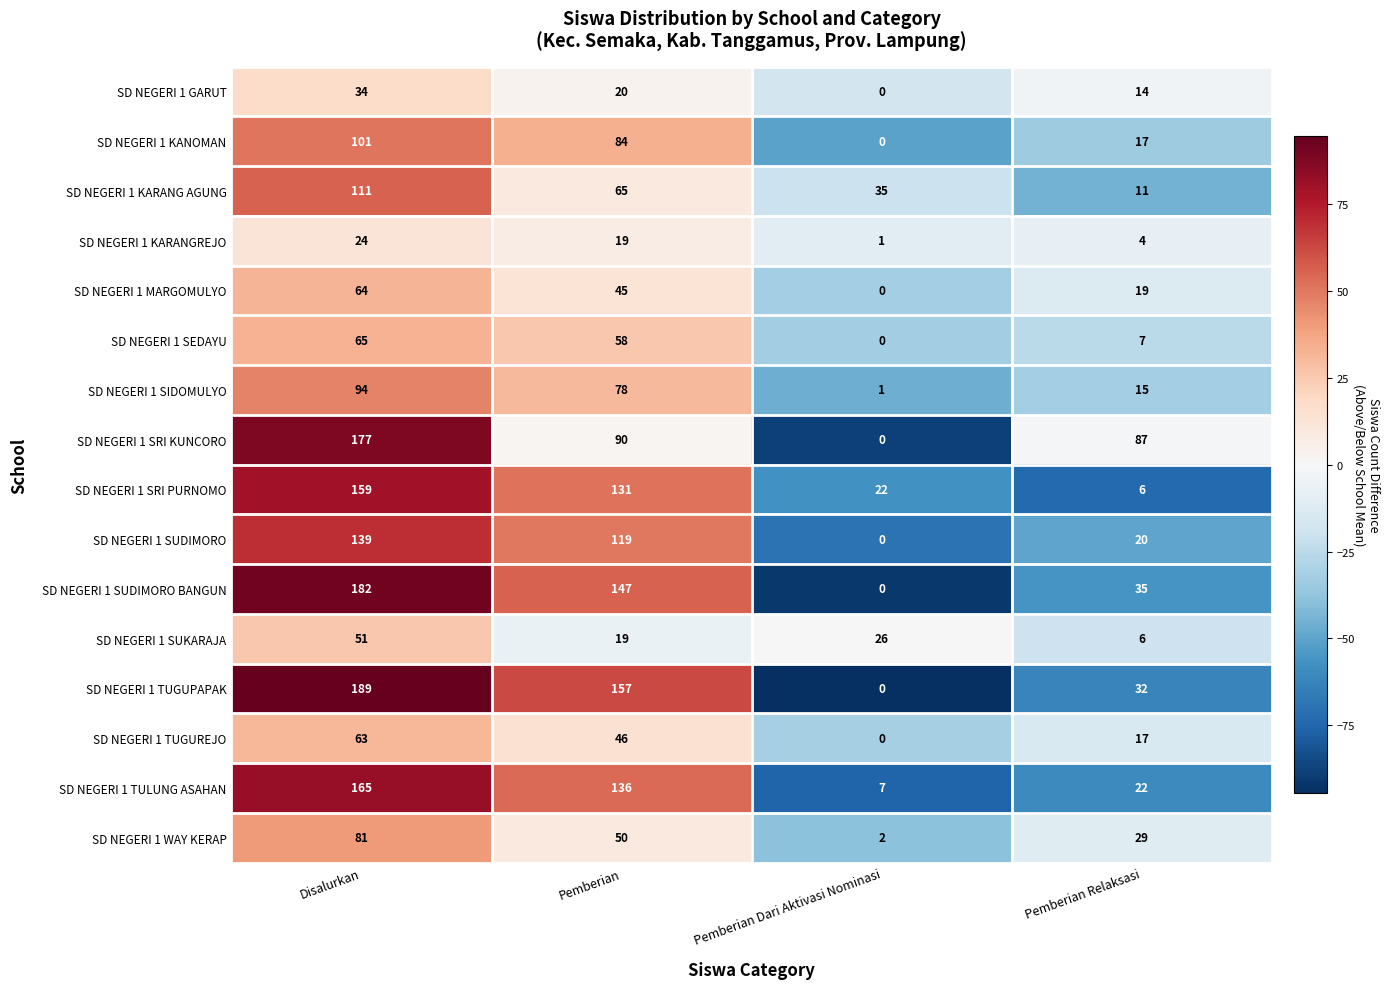

Where is SD NEGERI 1 KARANGREJO nearest to the value 12?

Pemberian